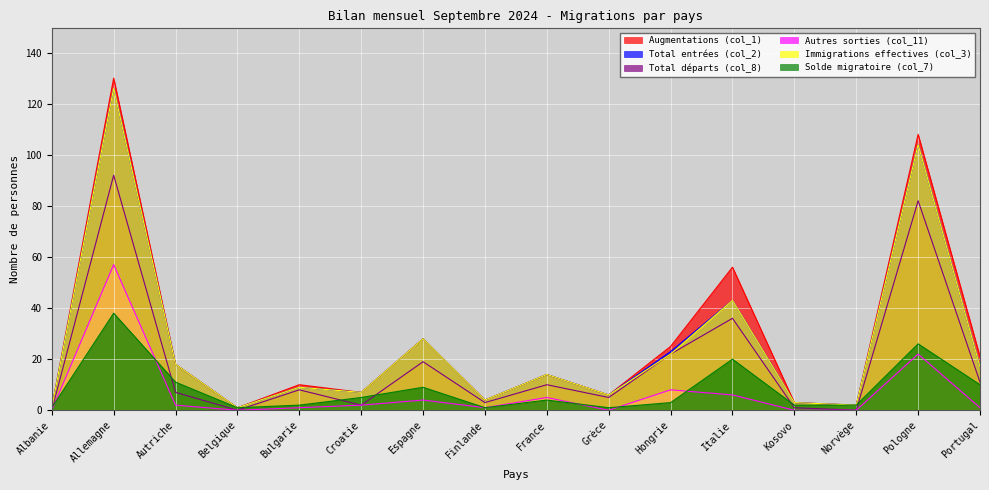

True or false: Immigrations effectives (col_3) and Solde migratoire (col_7) cross at least once.

False